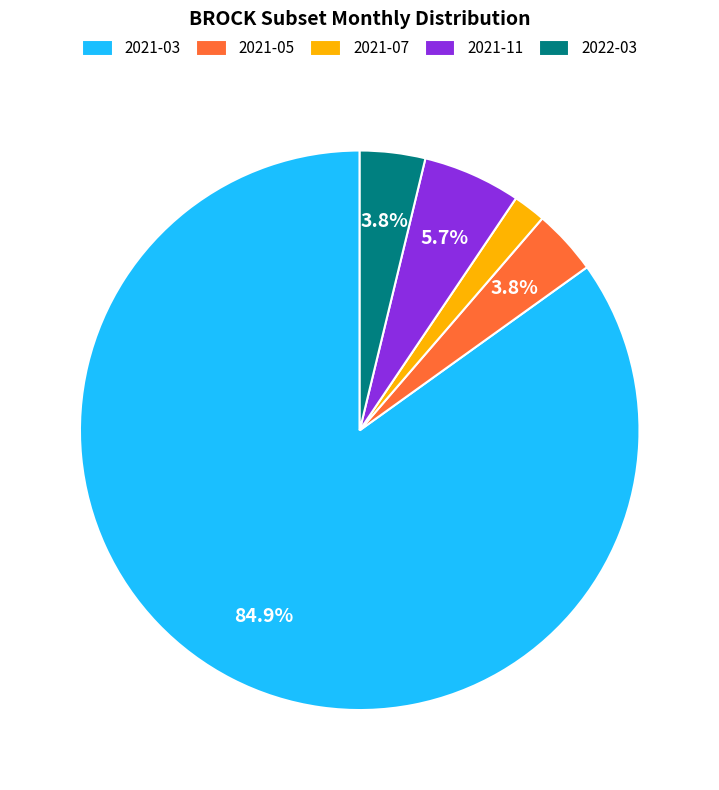

Is 2021-03 the majority of the pie?

Yes